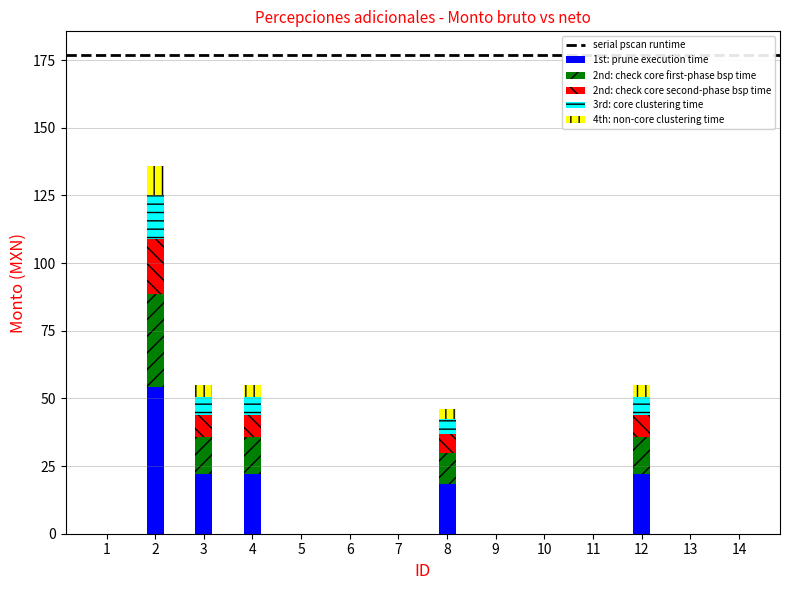

What is the sum of all 1st: prune execution time values?

138.8